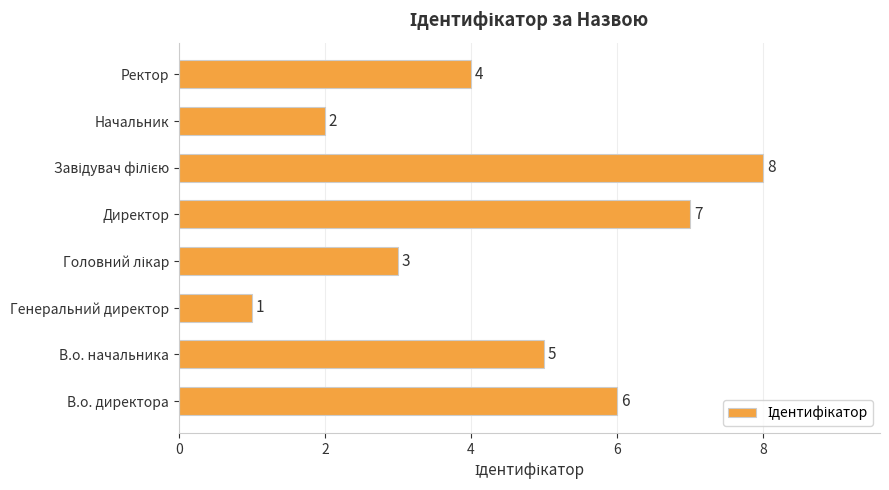

Count the number of data series in this chart.

1